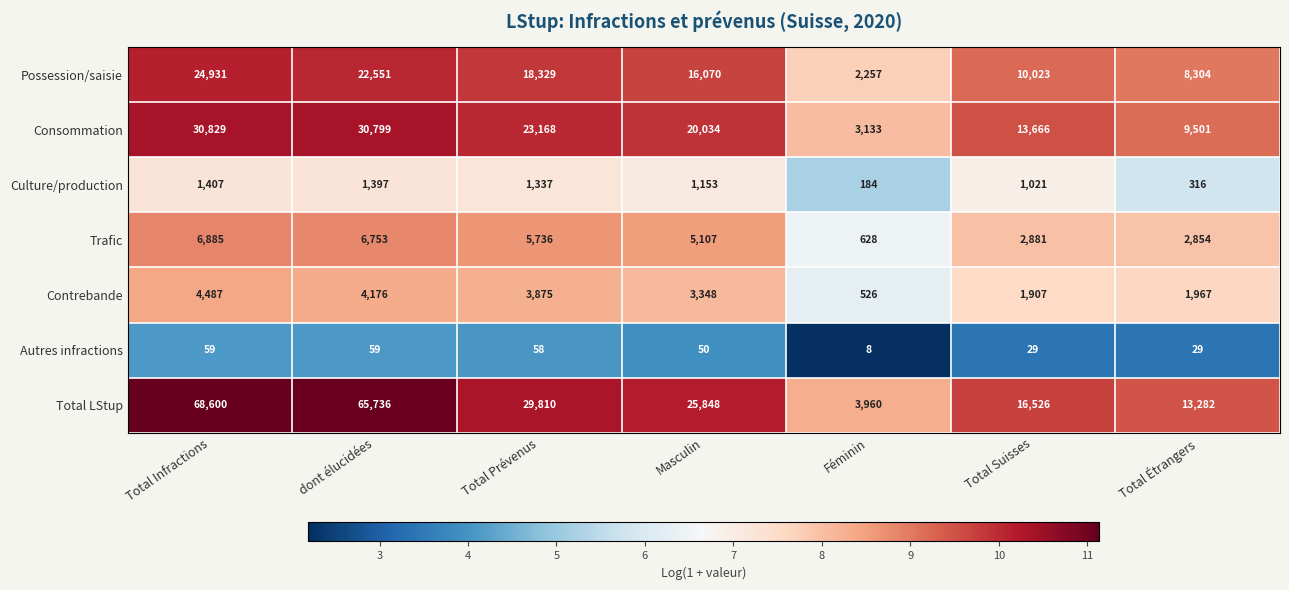

Which series has the largest total across all categories?

Total LStup